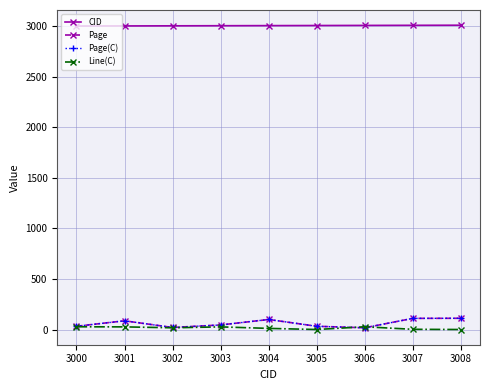

What is the value of the Page(C) point at the 9th from the left?

112